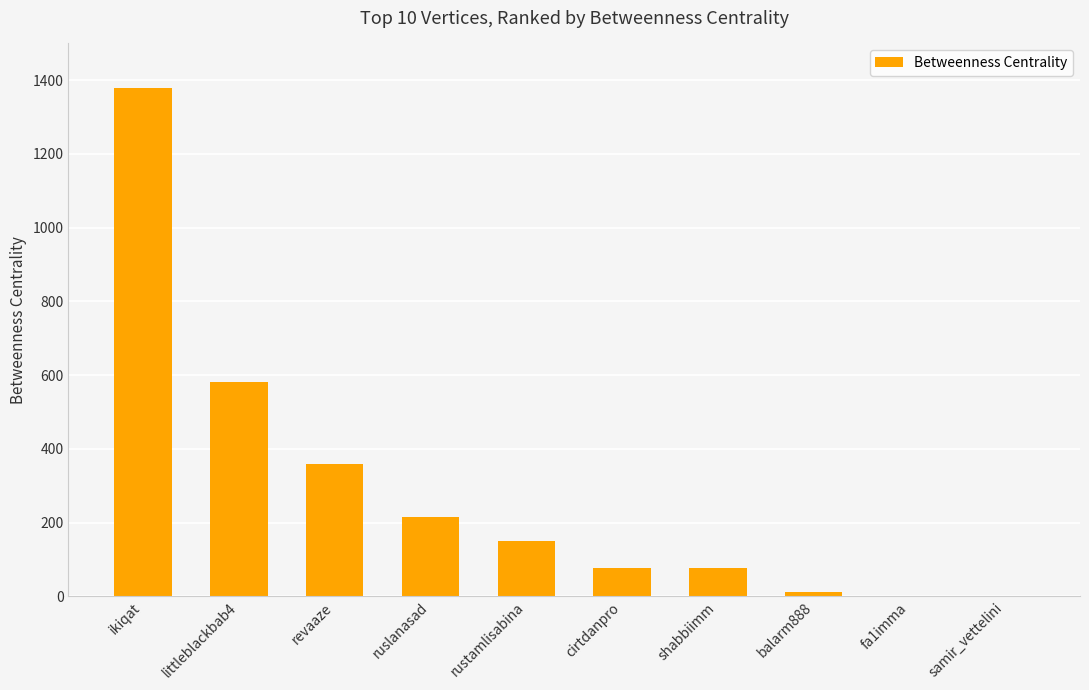

The value at littleblackbab4 is 956. True or false?

False